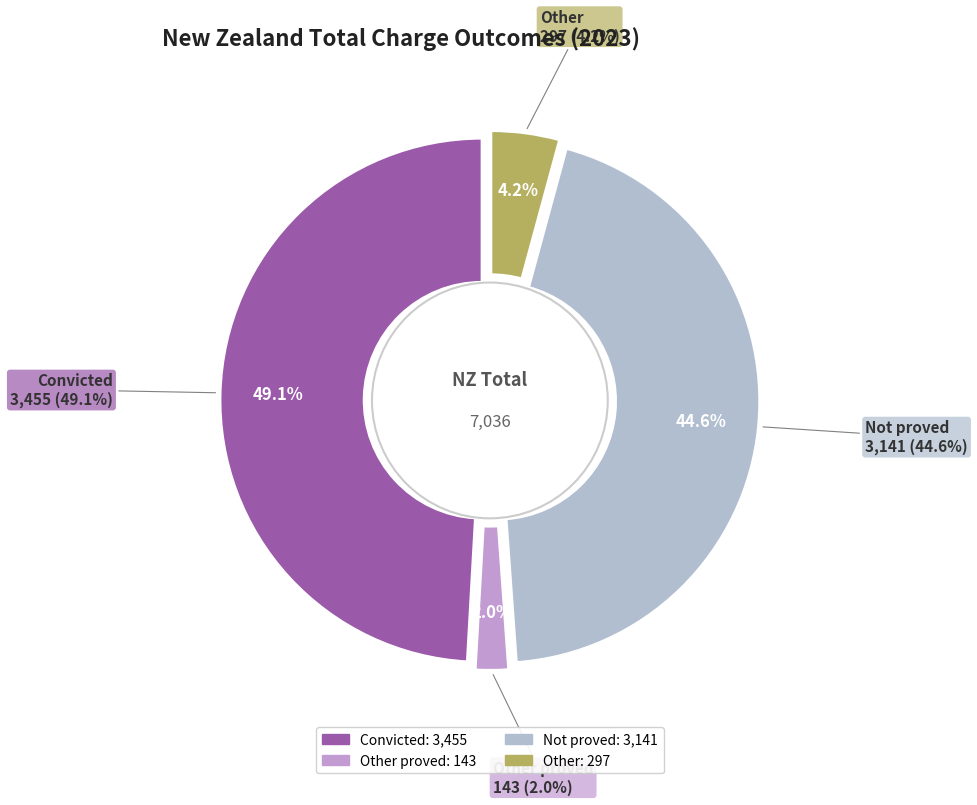

How many slices are in this pie chart?

4